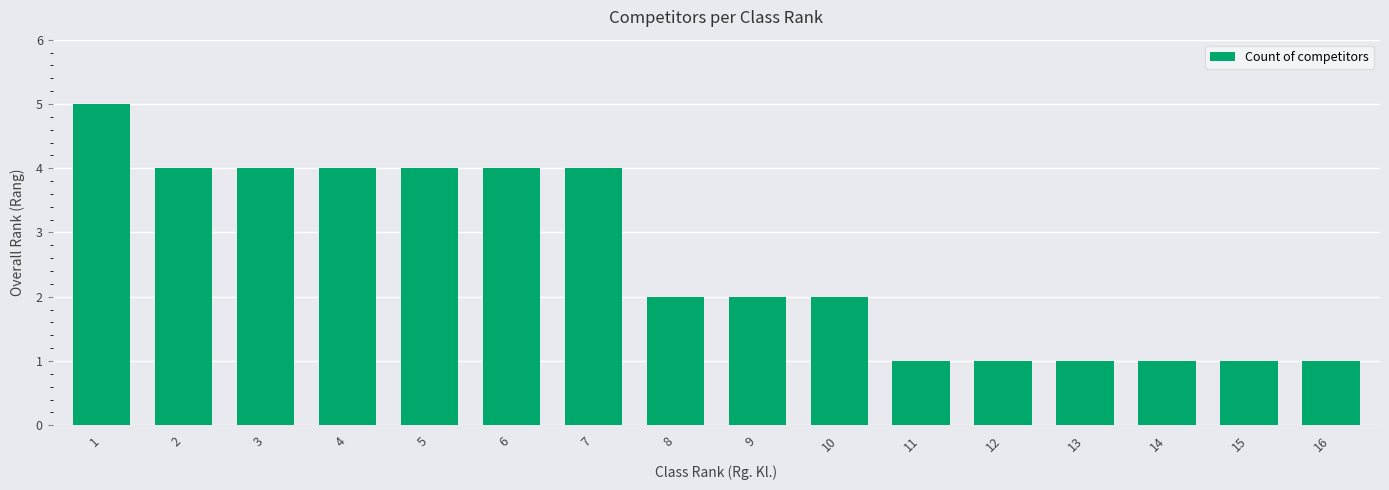

What is the difference between the maximum and second lowest values?

4